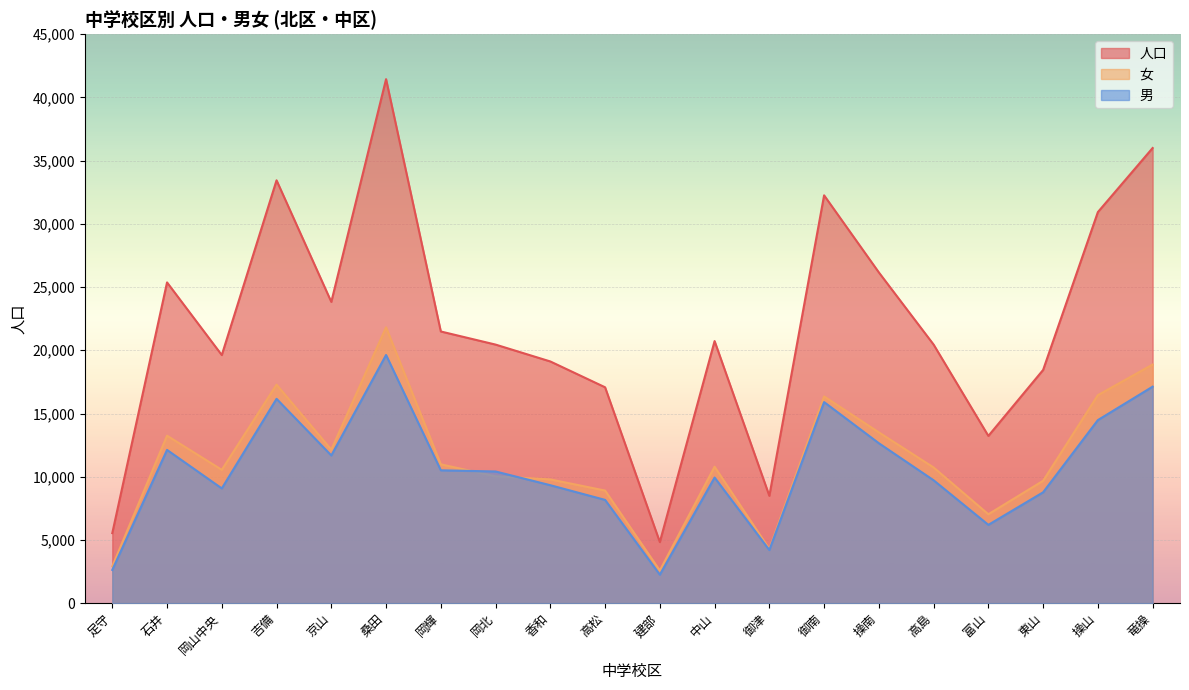

The 女 series shows 6980 at 岡北. True or false?

False